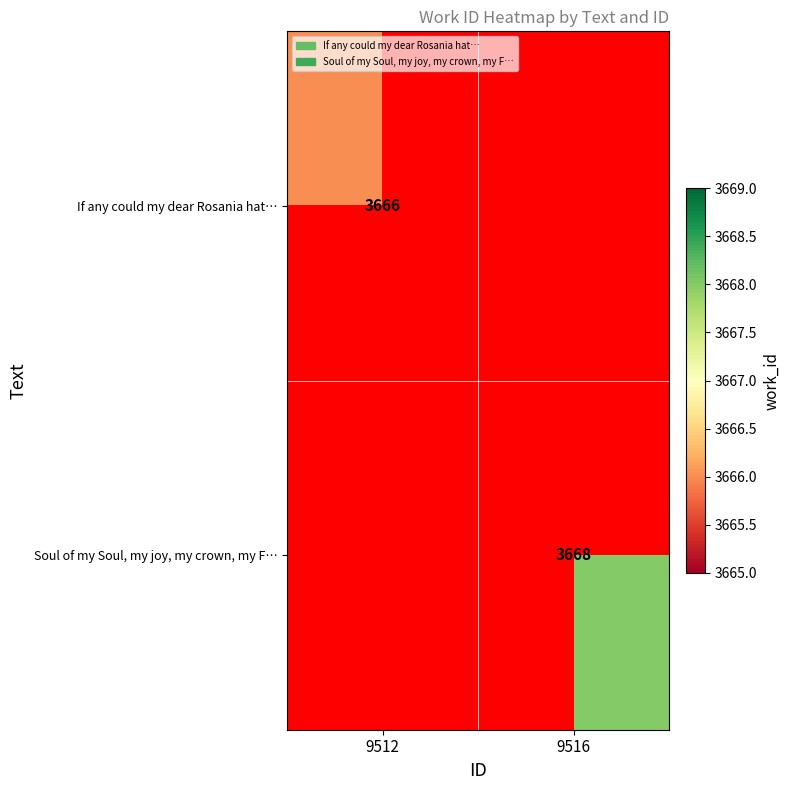

The If any could my dear Rosania hat… series shows 5109 at 9512. True or false?

False